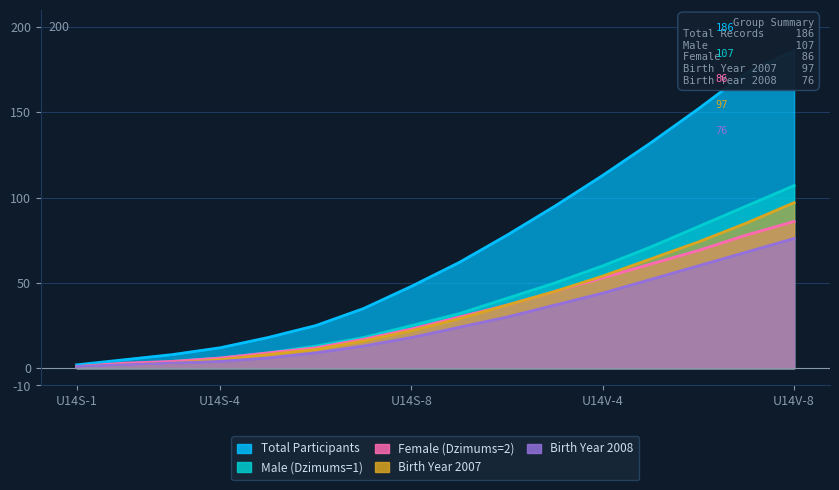

What is the highest value of the Female (Dzimums=2) series?

86